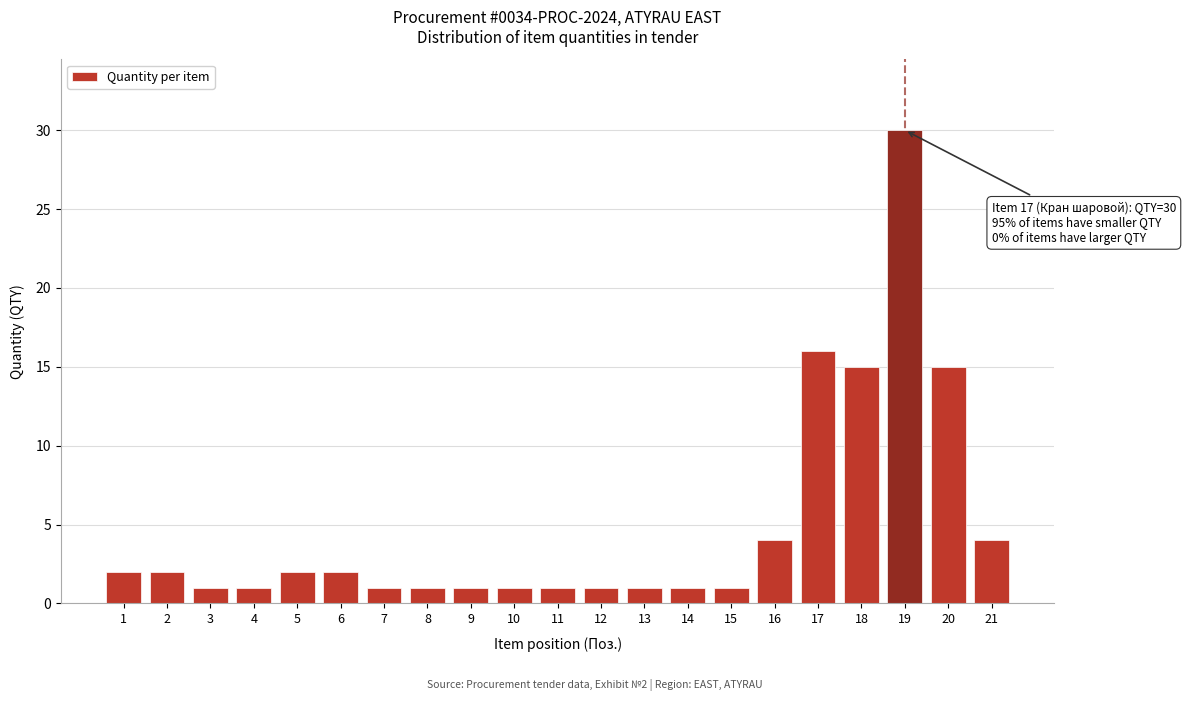

Reading left to right, transcribe all the data shown in this chart.

1=2	2=2	3=1	4=1	5=2	6=2	7=1	8=1	9=1	10=1	11=1	12=1	13=1	14=1	15=1	16=4	17=16	18=15	19=30	20=15	21=4